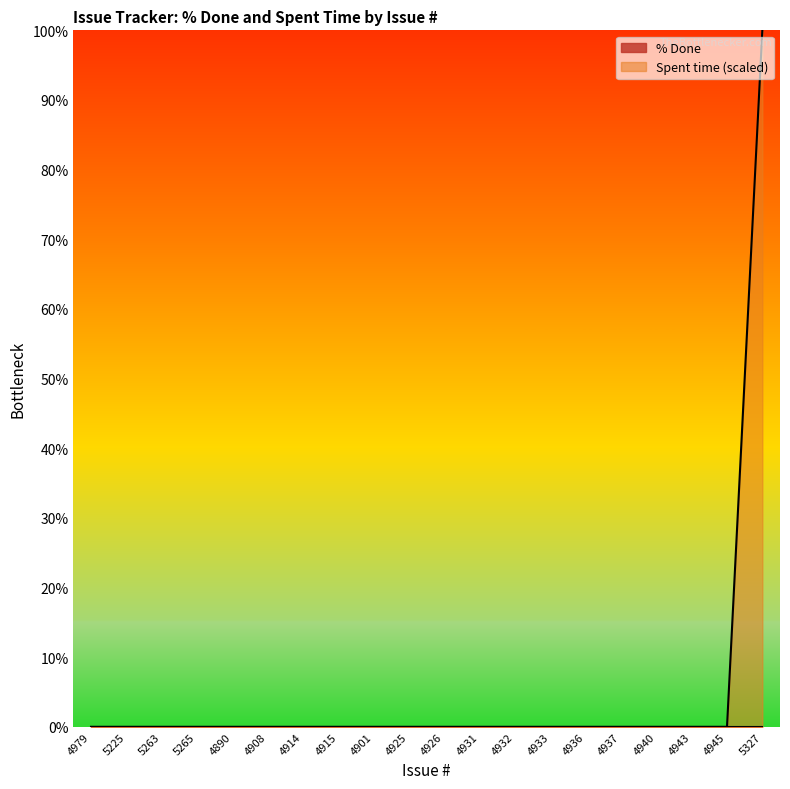

Which has a higher value, 4940 or 5225?

4940